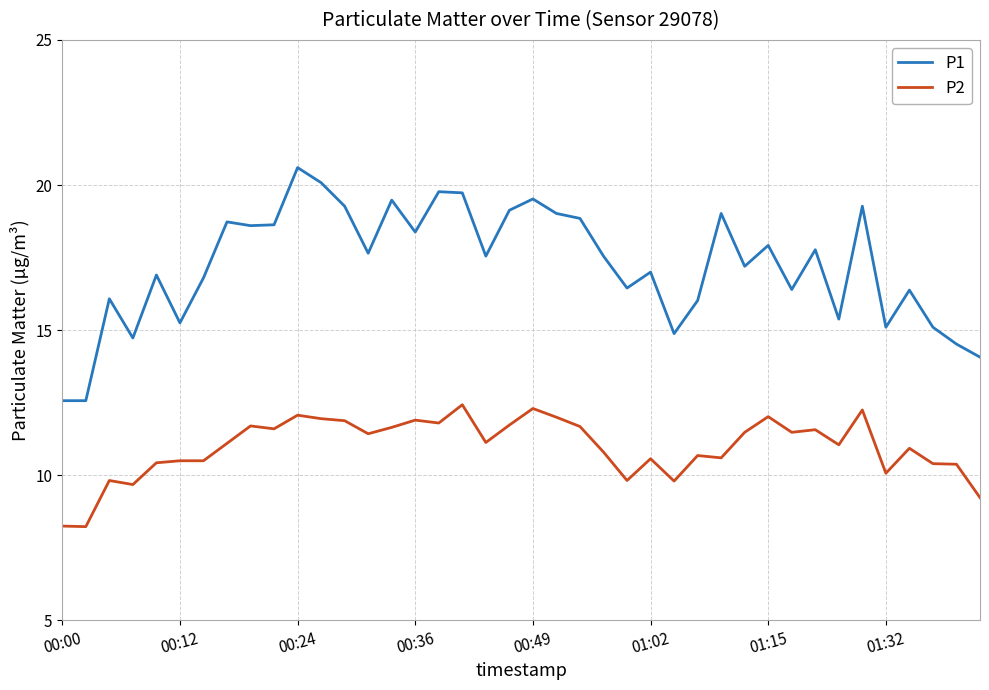

What is the difference between the maximum and minimum values in the P2 series?

4.2